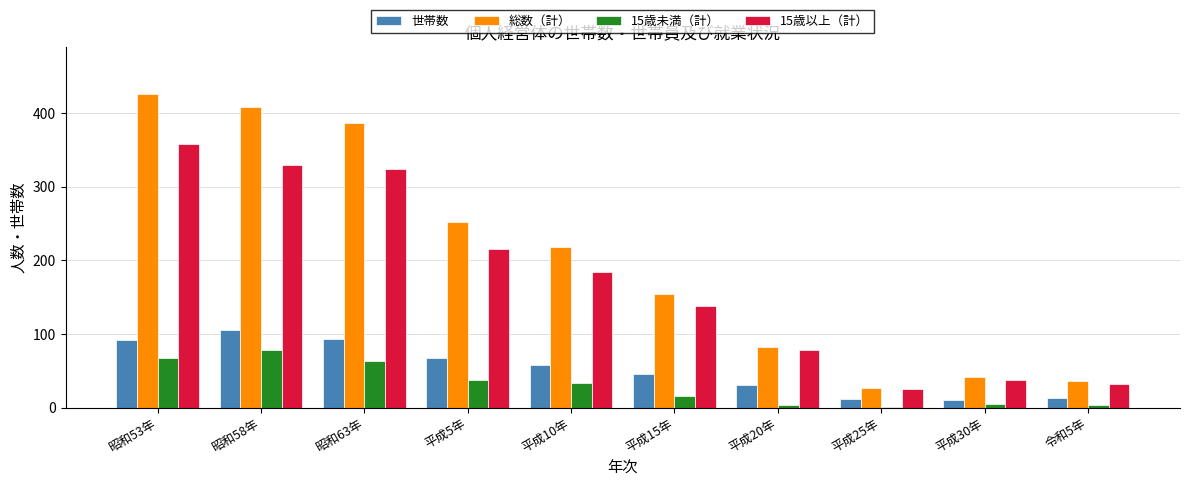

Is it true that 15歳未満（計） equals 34 at 平成10年?

True